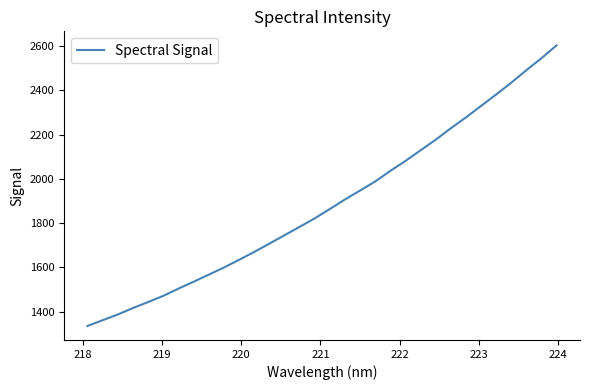

What is the maximum value shown in the chart?

2602.9